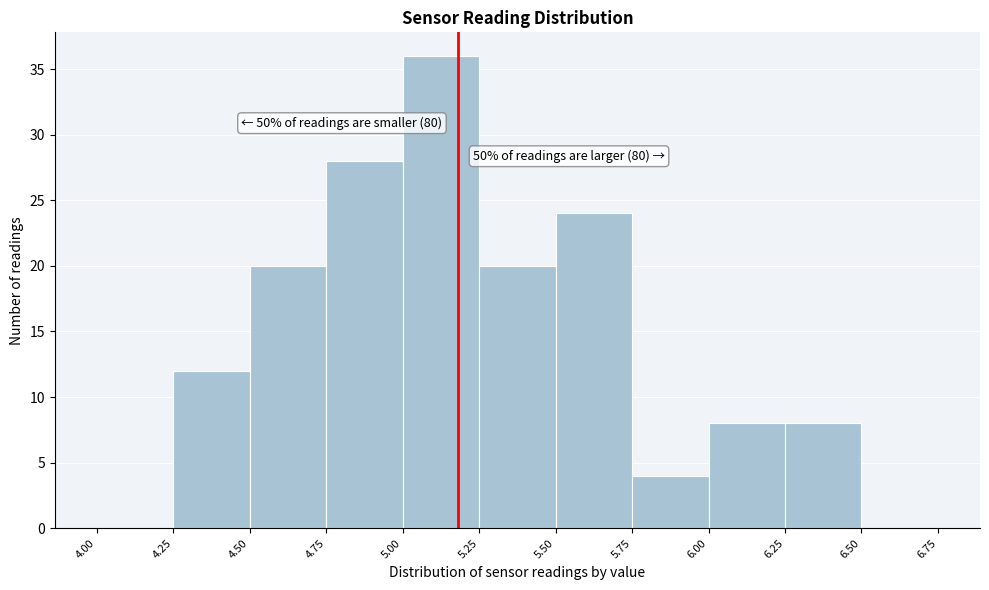

Which range on the x-axis has the tallest bar?

5.00 to 5.25